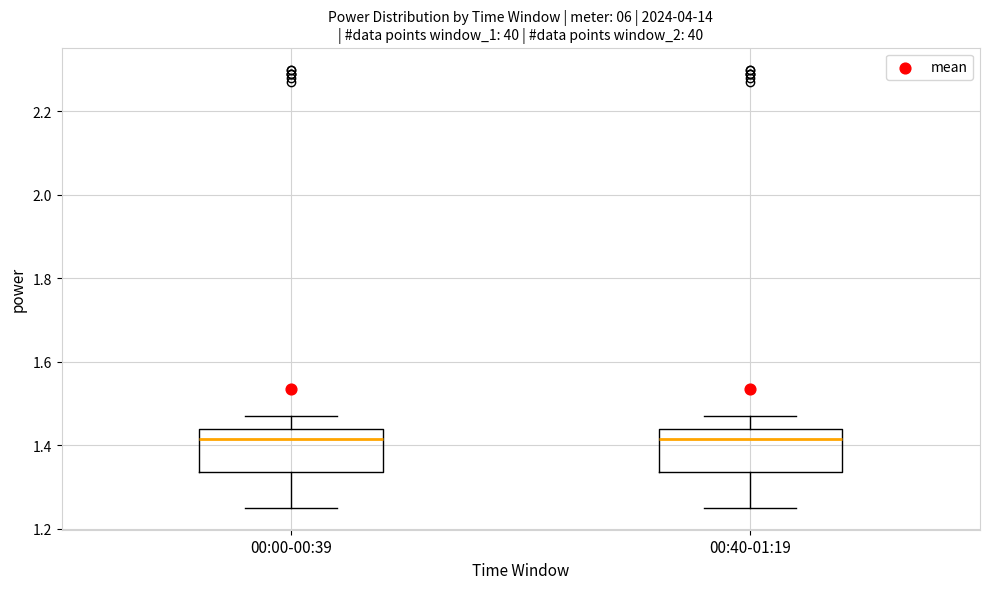

Where does the lower whisker of the box for 00:40-01:19 end on the y-axis? The values are not printed on the chart, so give them approximately, as read against the axis.

1.26